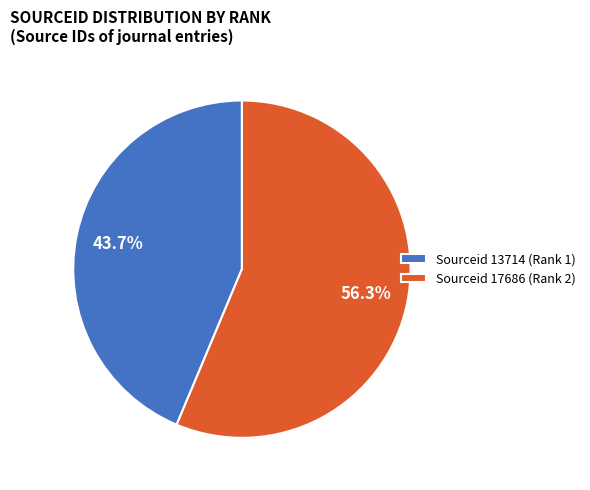

To the nearest percent, what portion does Sourceid 17686 (Rank 2) represent?

56%